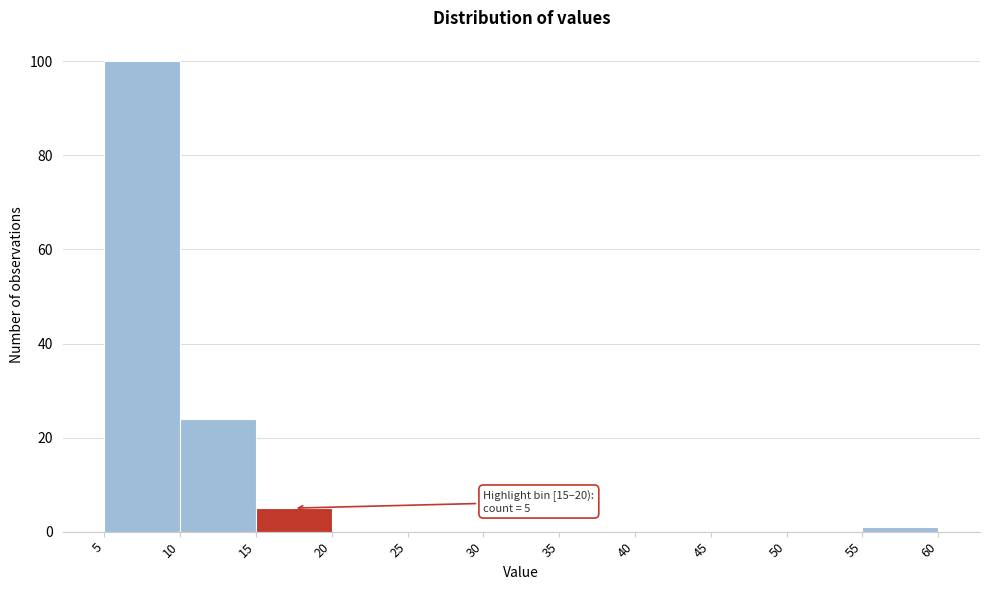

Over which range of the x-axis is the bar tallest?

5 to 10